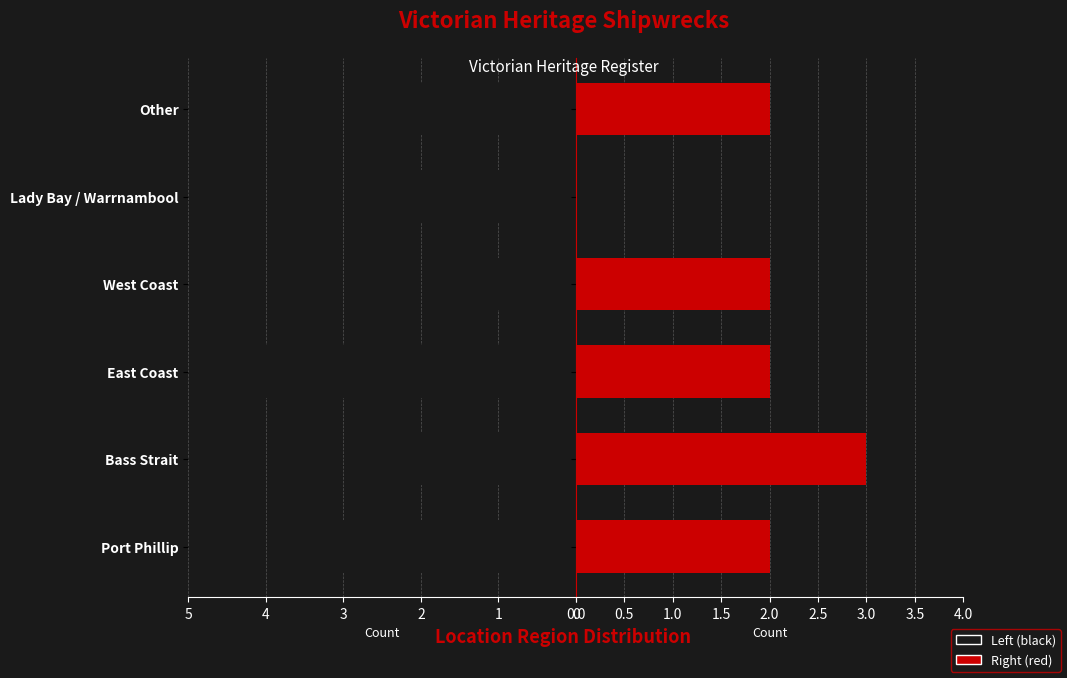

How many values in Right (red) are above zero?

5